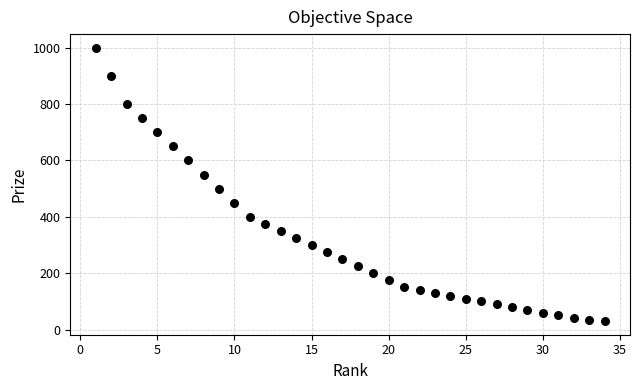

What Y value in the scatter plot is closest to 515?

500